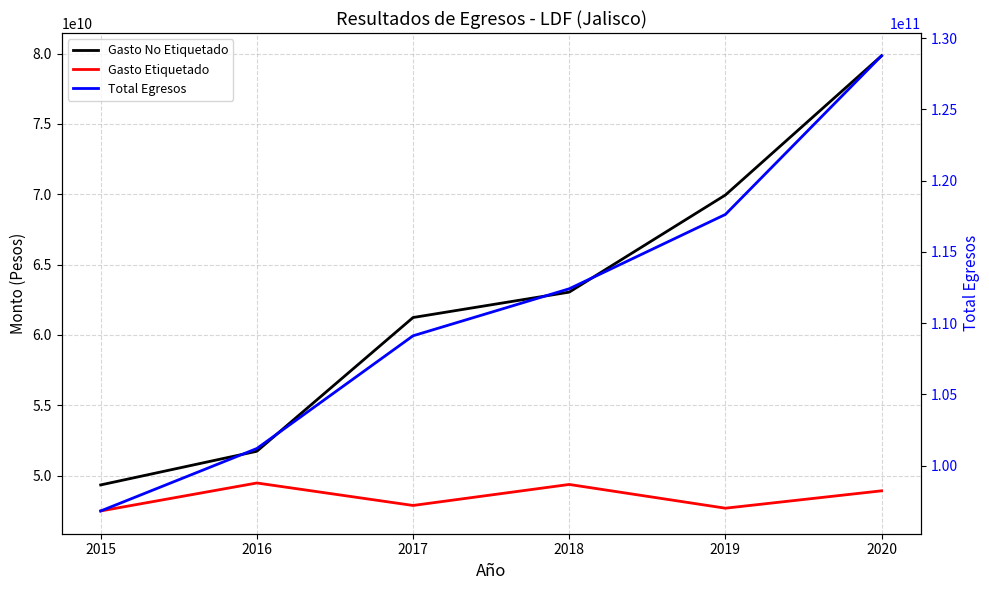

Count the number of categories in the chart.

6